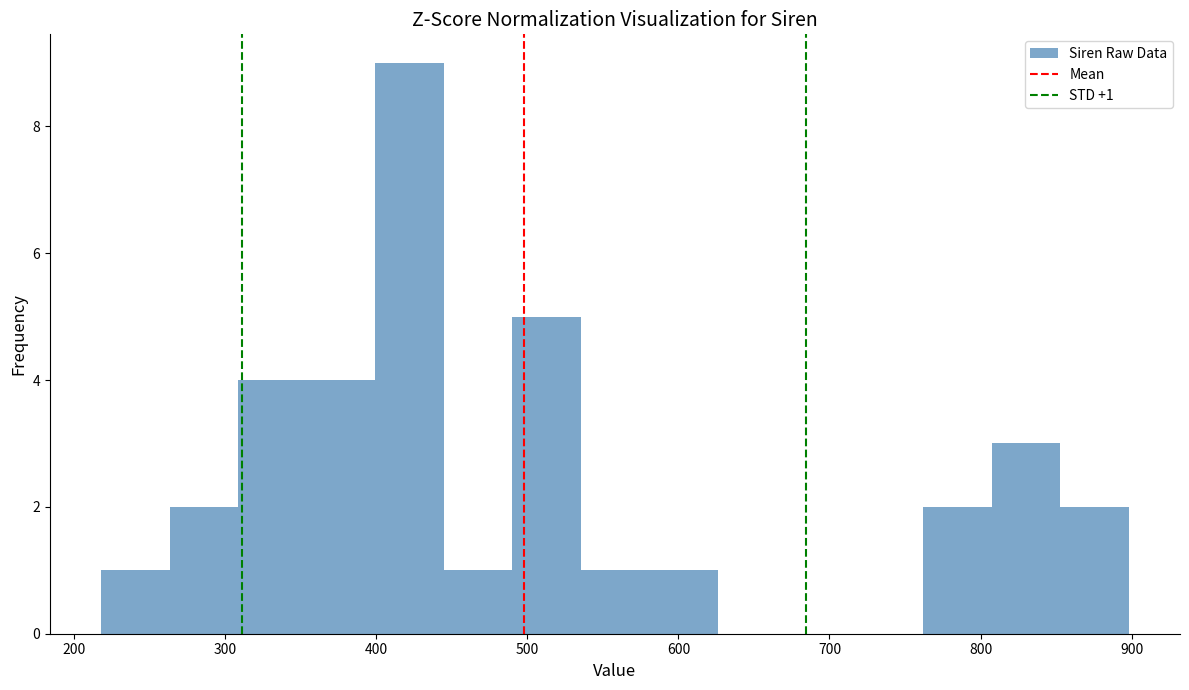

Over which range of the x-axis is the bar tallest?

400 to 440